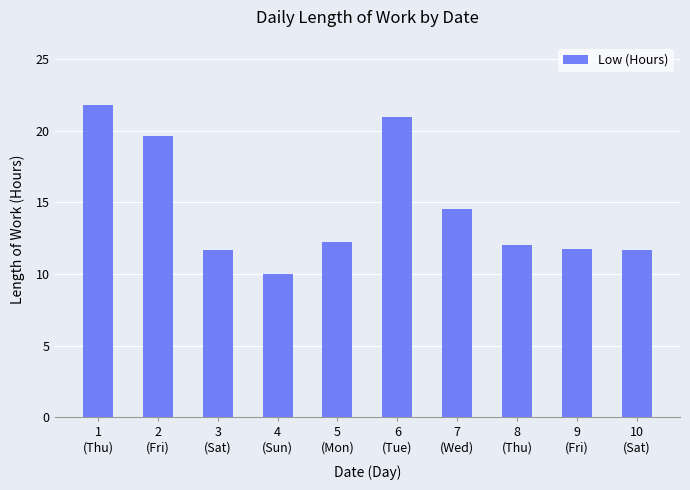

What is the change in value from 2
(Fri) to 4
(Sun)?

-9.7